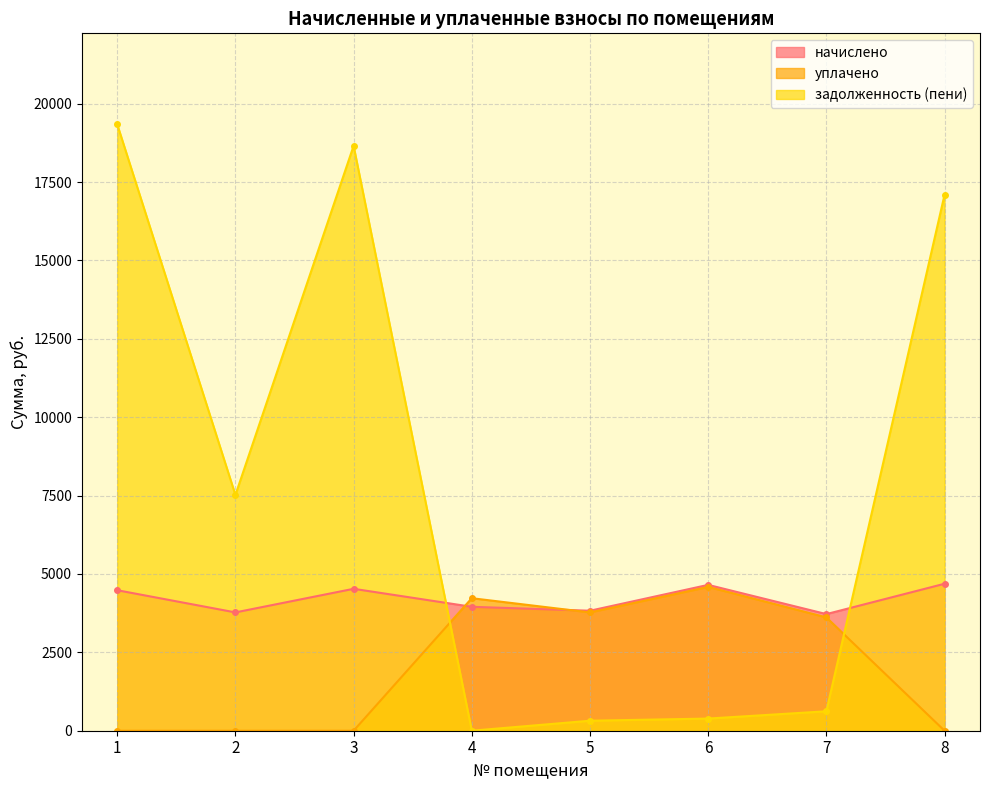

In задолженность (пени), how many points are higher than both neighbors (excluding endpoints)?

1